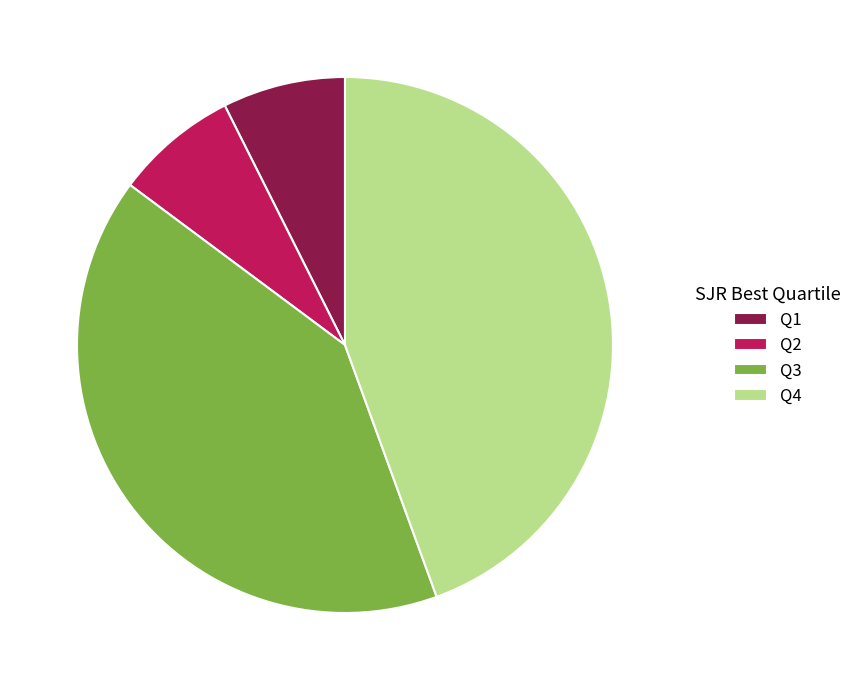

Count the number of slices in the pie.

4